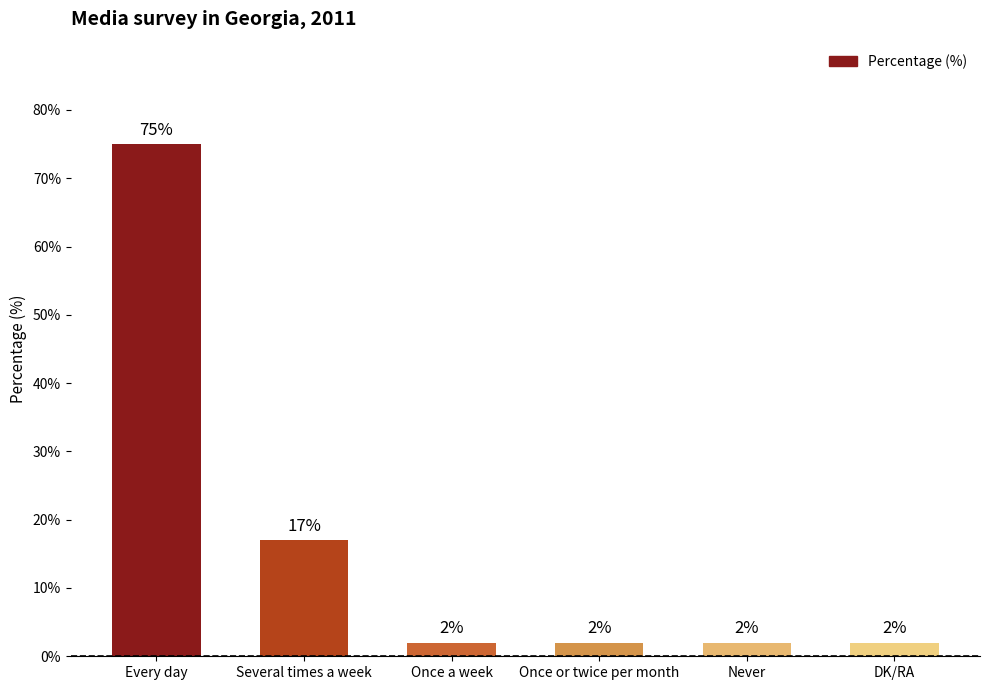

How many categories are shown in the chart?

6